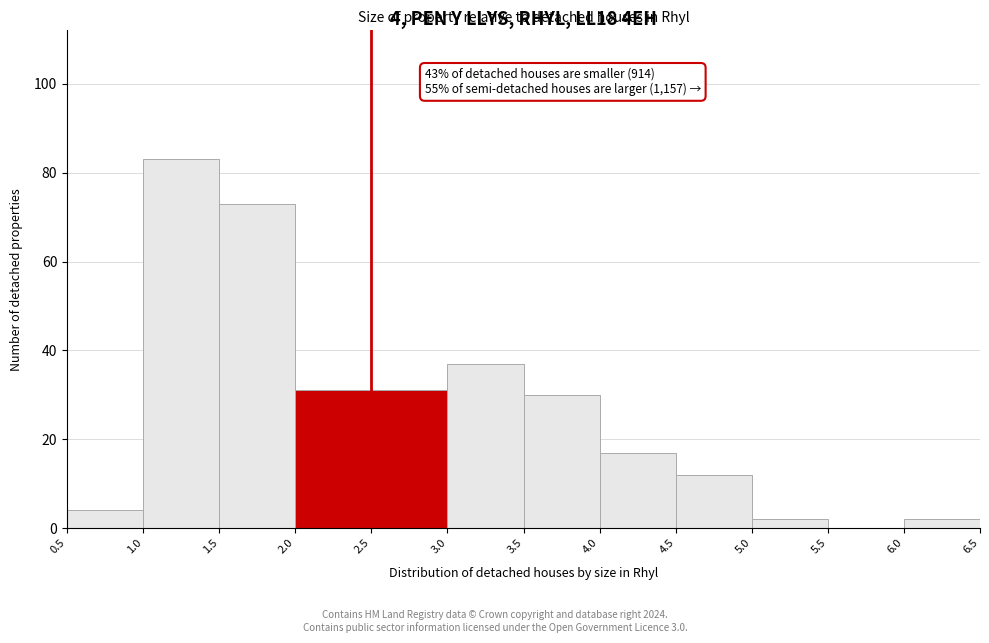

Over which range of the x-axis is the bar tallest?

1.0 to 1.5